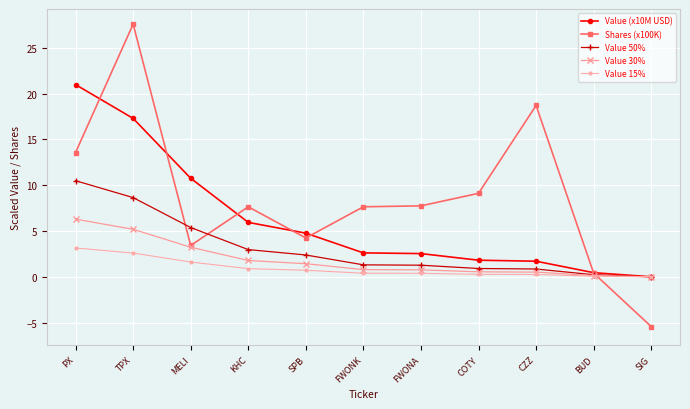

At which label does Value 50% reach its peak?

PX